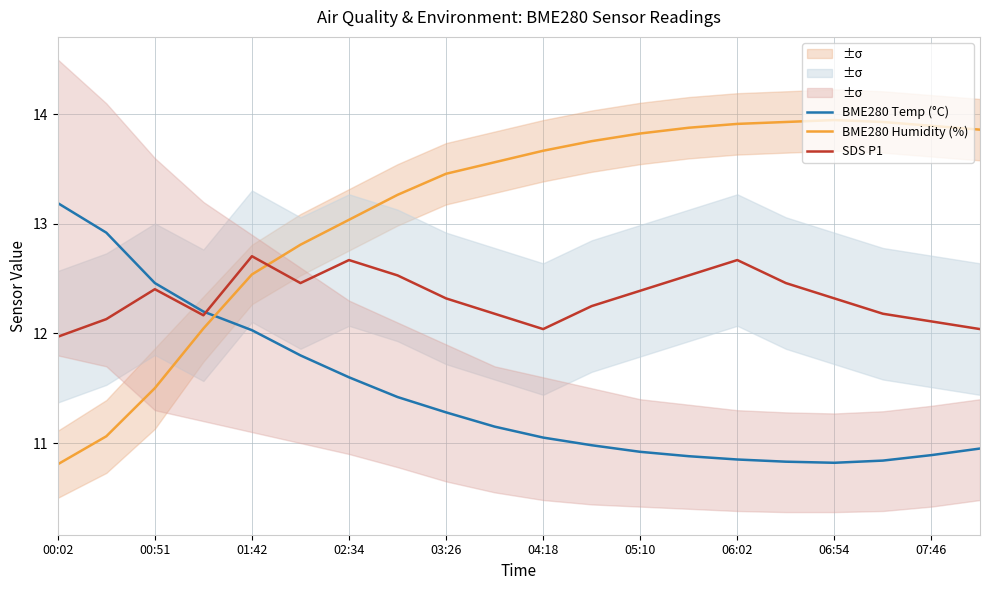

After their last crossing, which series has the higher values: BME280 Humidity (%) or BME280 Temp (°C)?

BME280 Humidity (%)